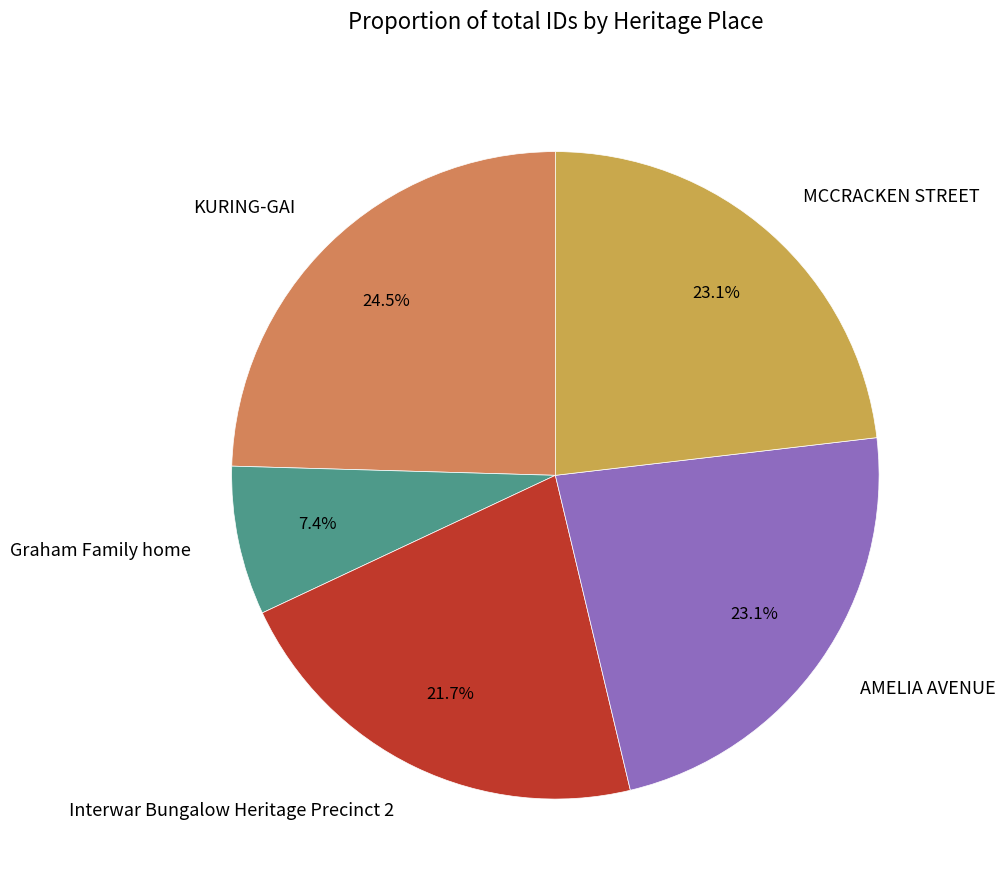

Does Interwar Bungalow Heritage Precinct 2 represent more than half of the total?

No